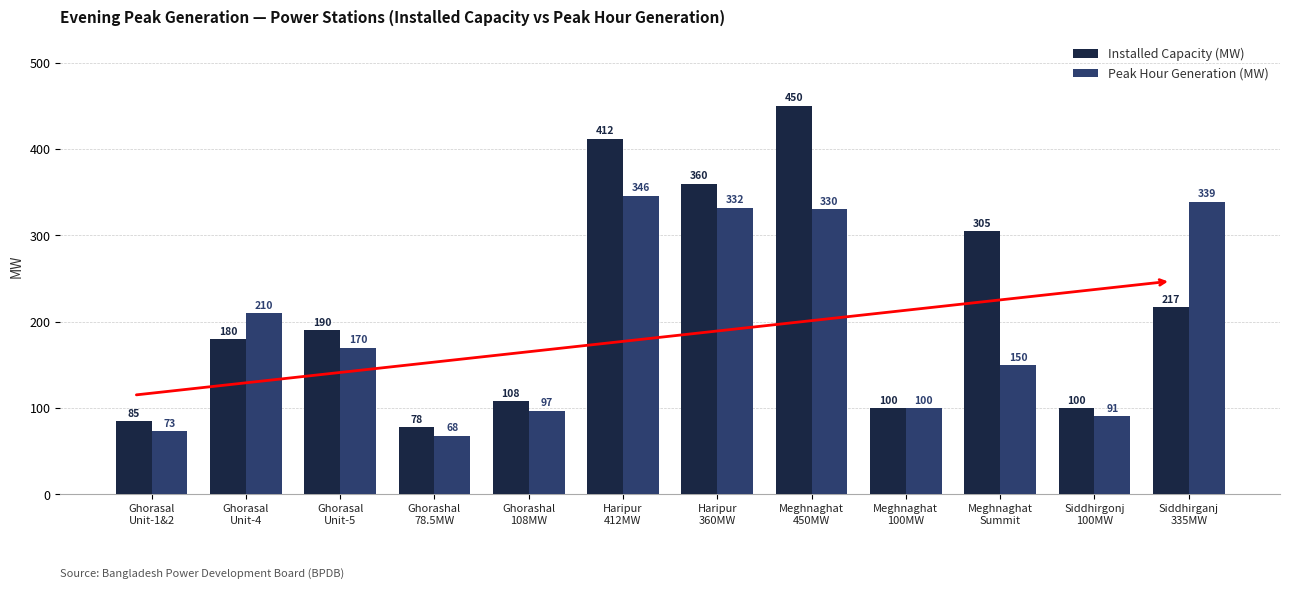

At which label does Peak Hour Generation (MW) first exceed 170?

Ghorasal
Unit-4